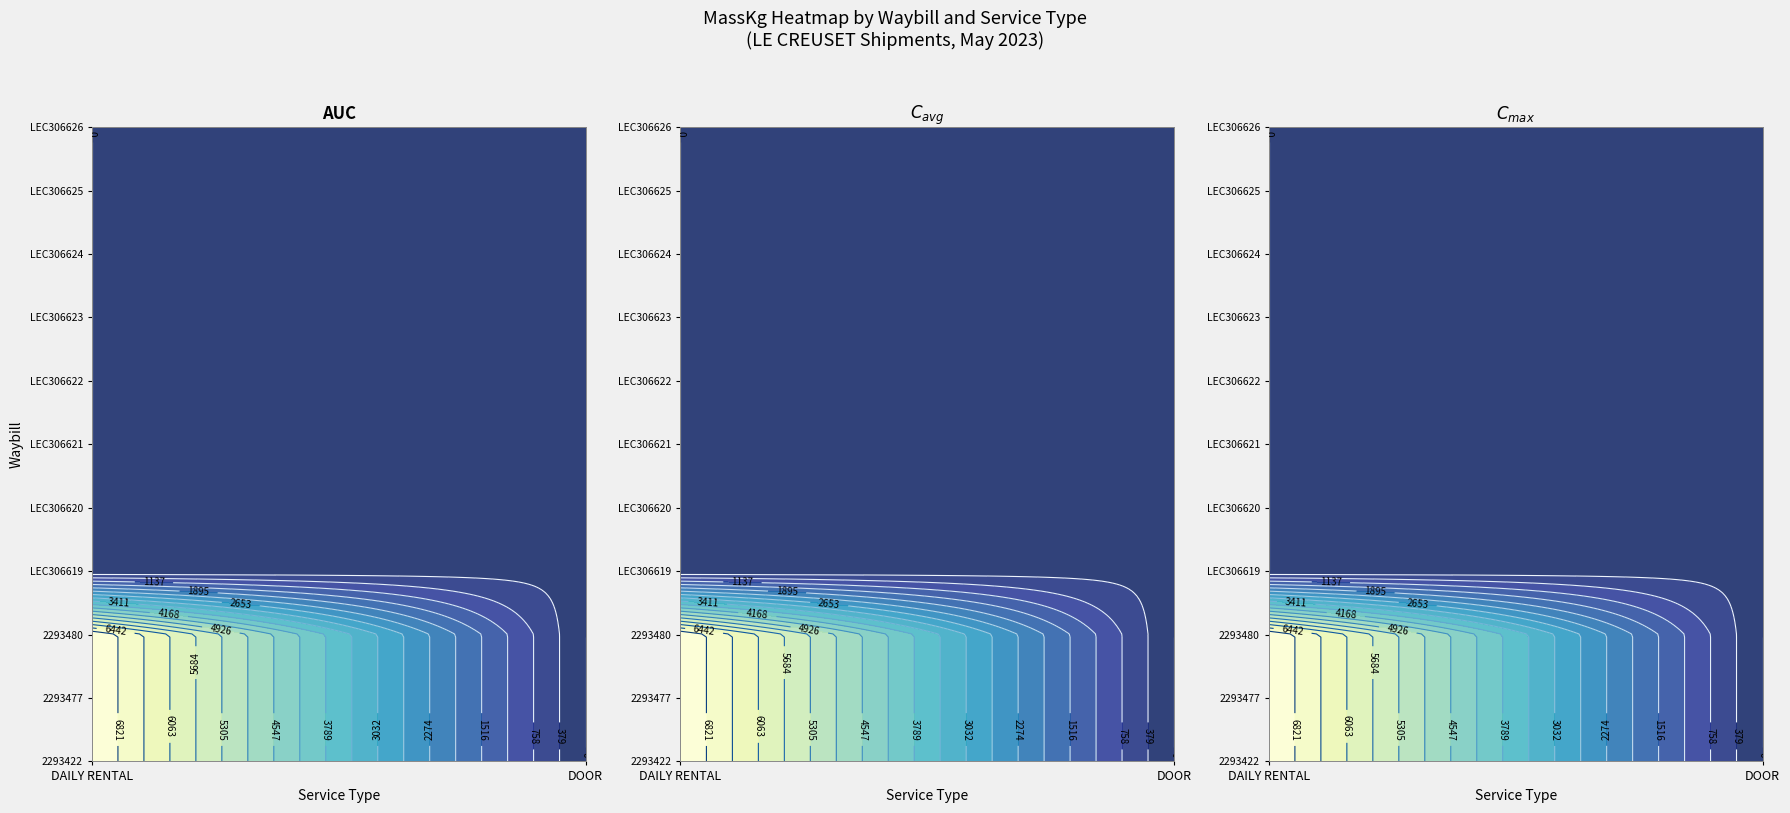

The value of 2293480 at DOOR is -3179. True or false?

False